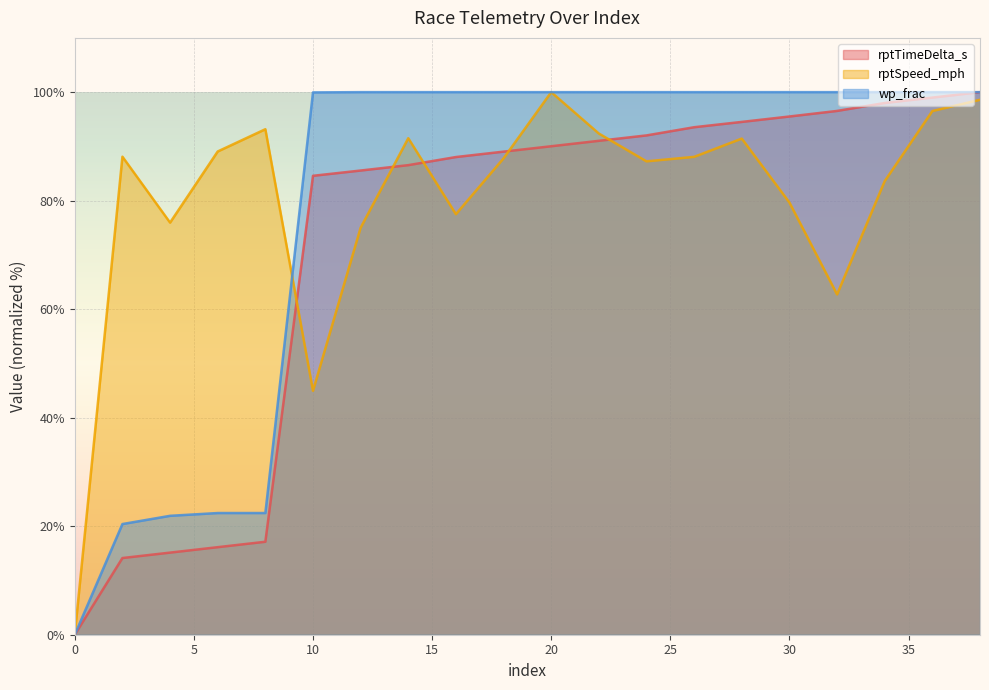

What is the value of the rptSpeed_mph point at the 20th from the left?

98.6